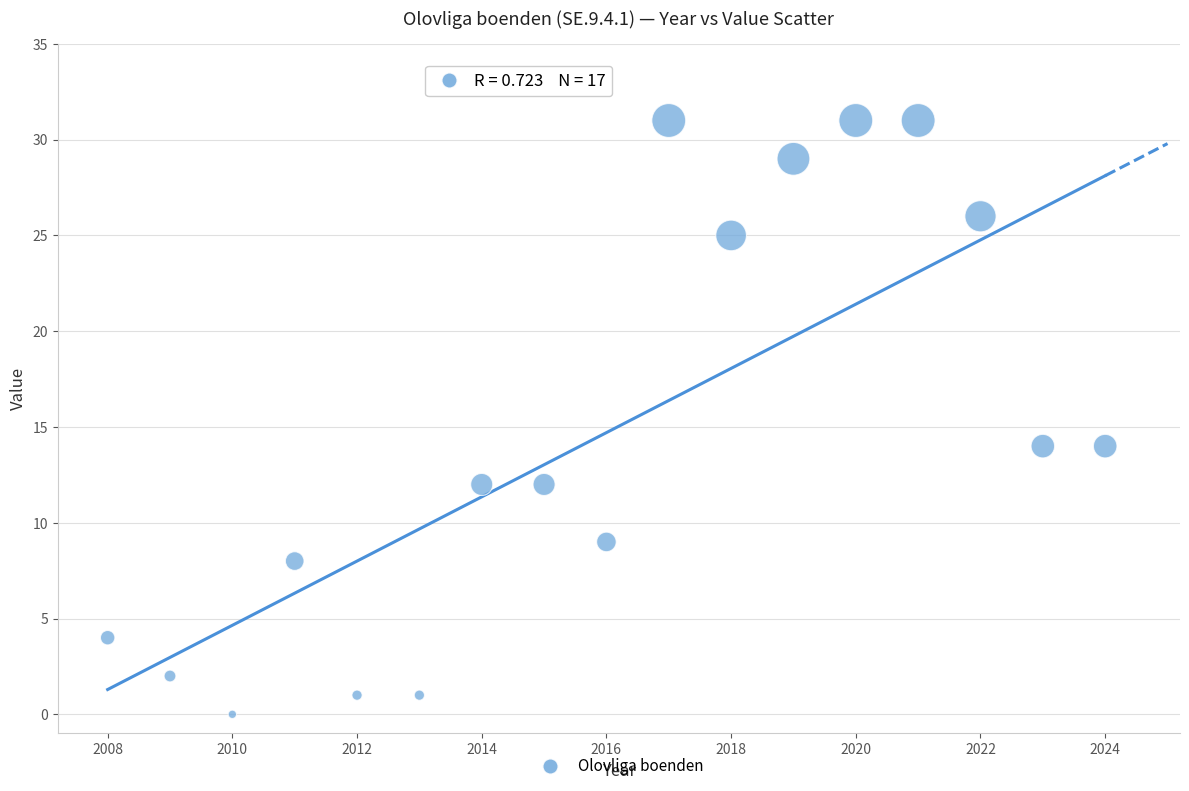

What is the range of Y values (max minus min)?

31